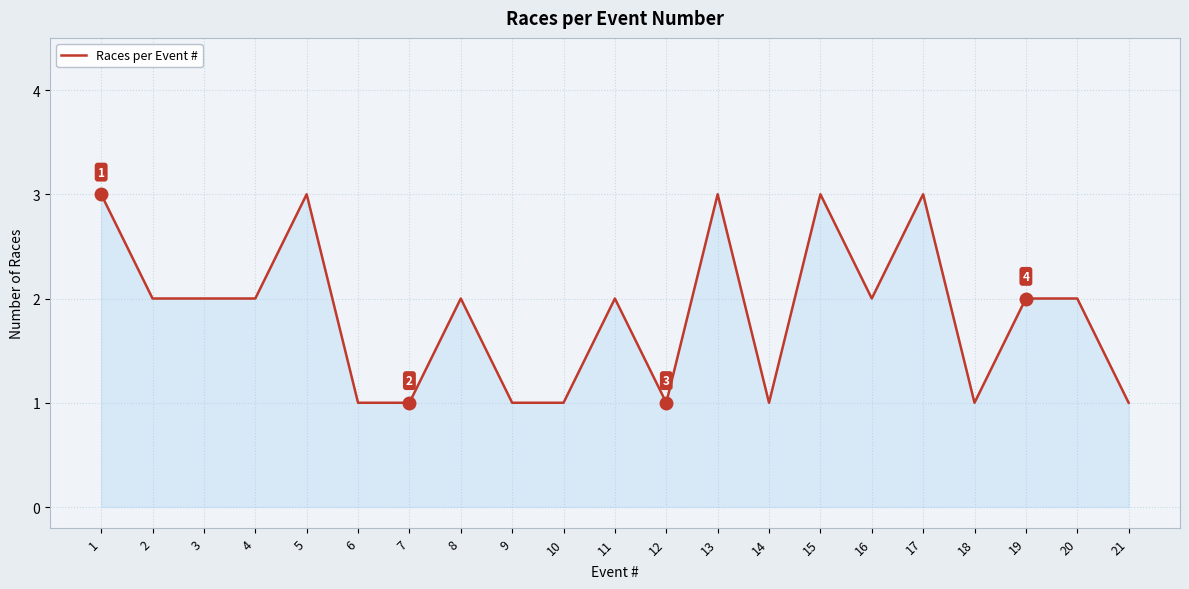

What is the maximum value shown in the chart?

3